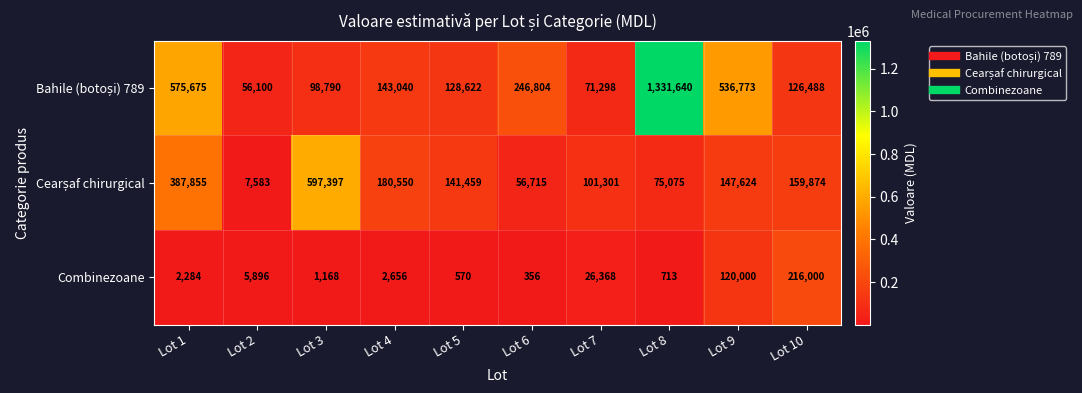

What is the total value across all series at Lot 6?

303875